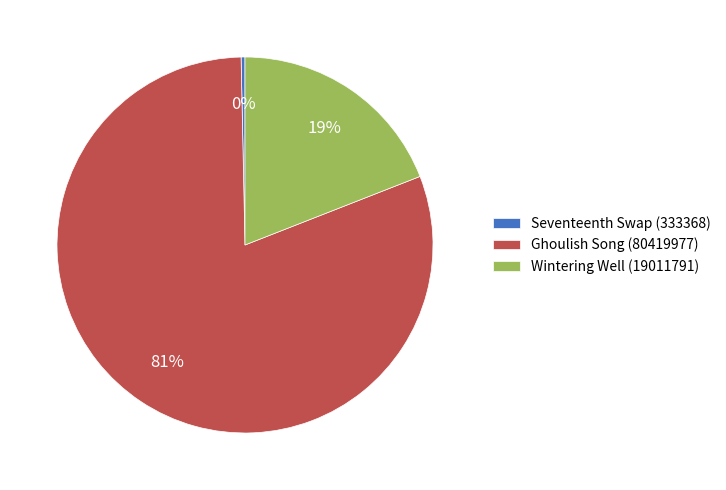

True or false: Wintering Well (19011791) accounts for 14% of the total.

False